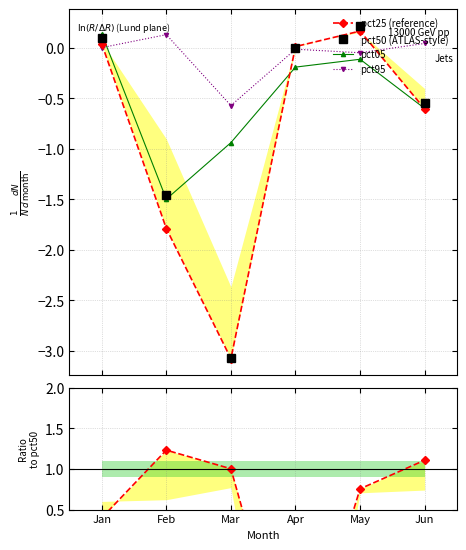

What is the value of the pct50 (ATLAS-style) point at the 6th from the left?

-0.5